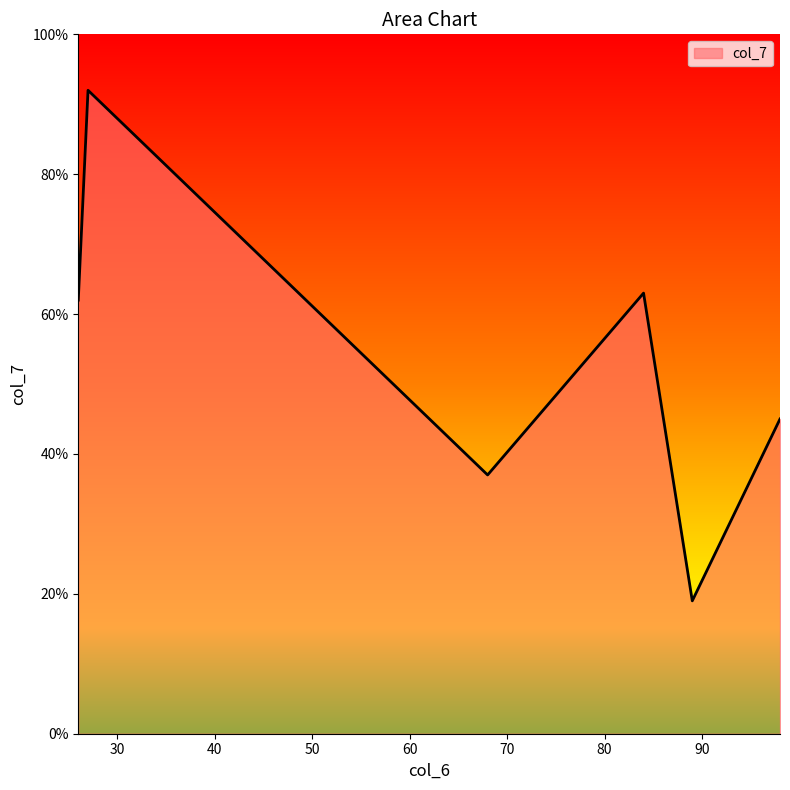

How many categories are shown in the chart?

6